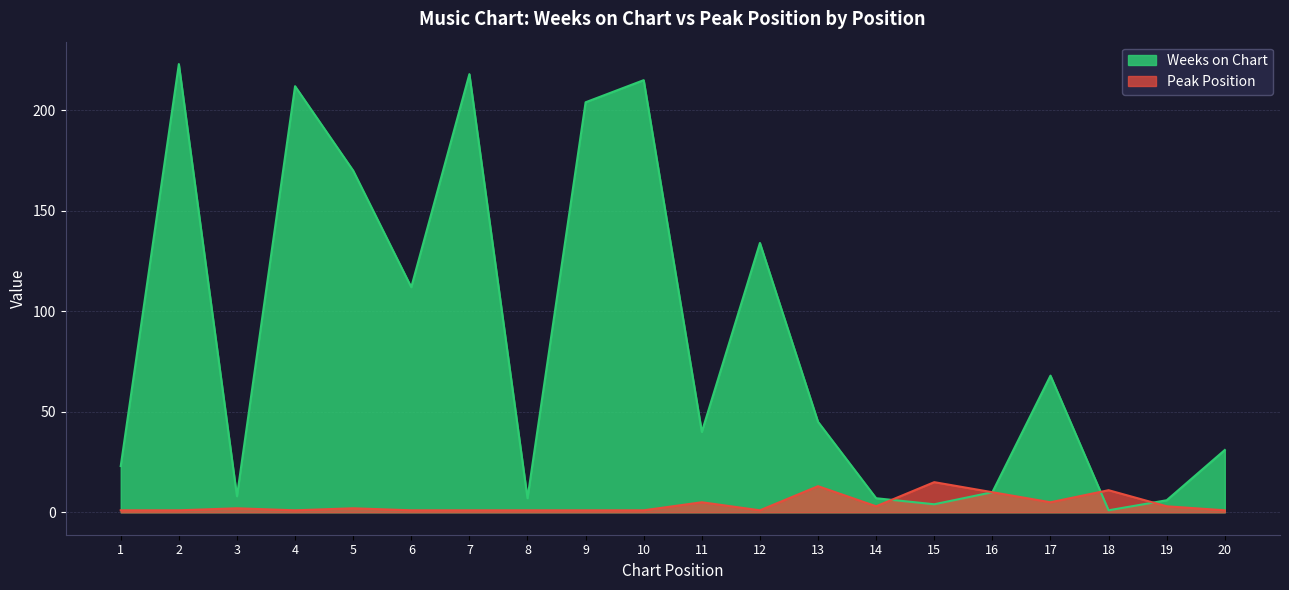

List the labels in order of Peak Position value, largest first.

15, 13, 18, 16, 11, 17, 14, 19, 3, 5, 1, 2, 4, 6, 7, 8, 9, 10, 12, 20